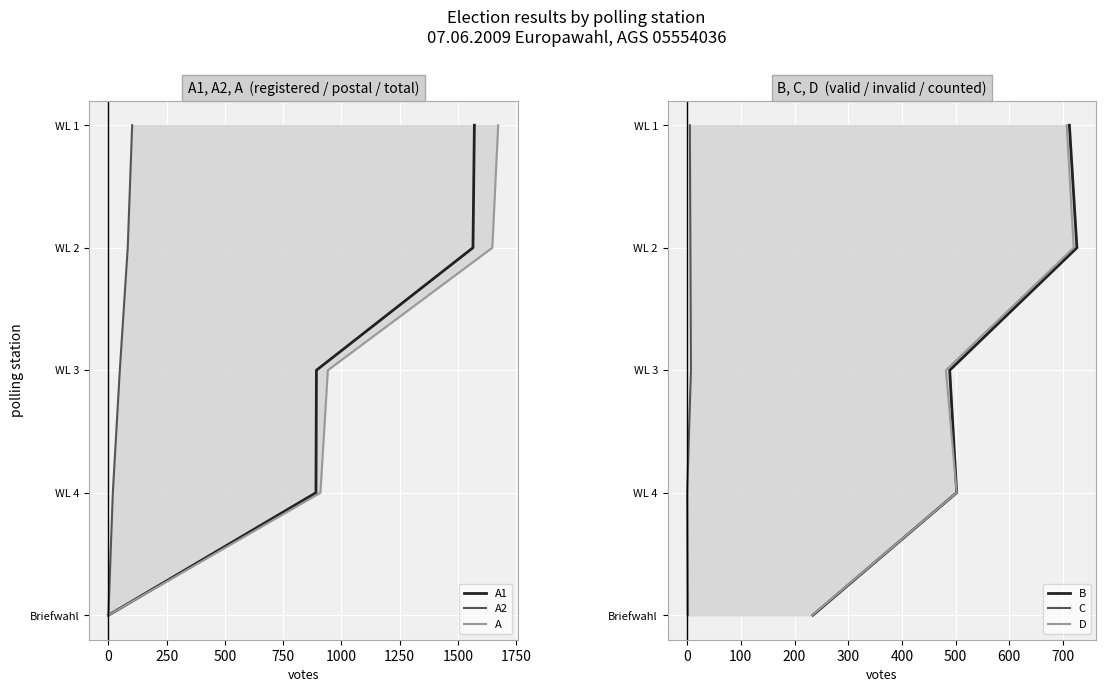

How many positive values does the C series have?

4